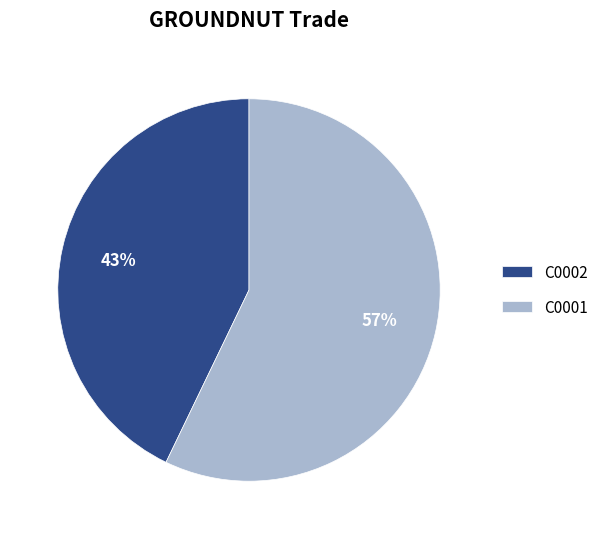

Which slice is the smallest?

C0002